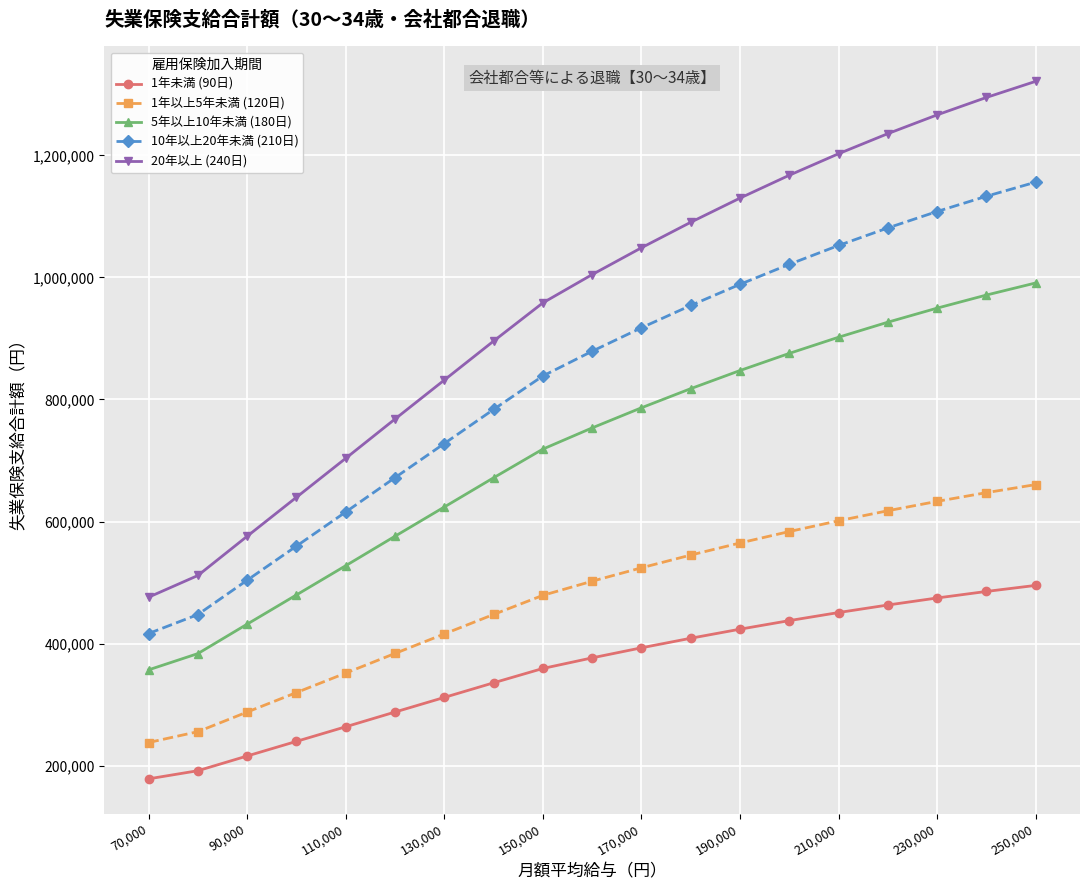

True or false: 5年以上10年未満 (180日) and 1年以上5年未満 (120日) intersect in this chart.

False